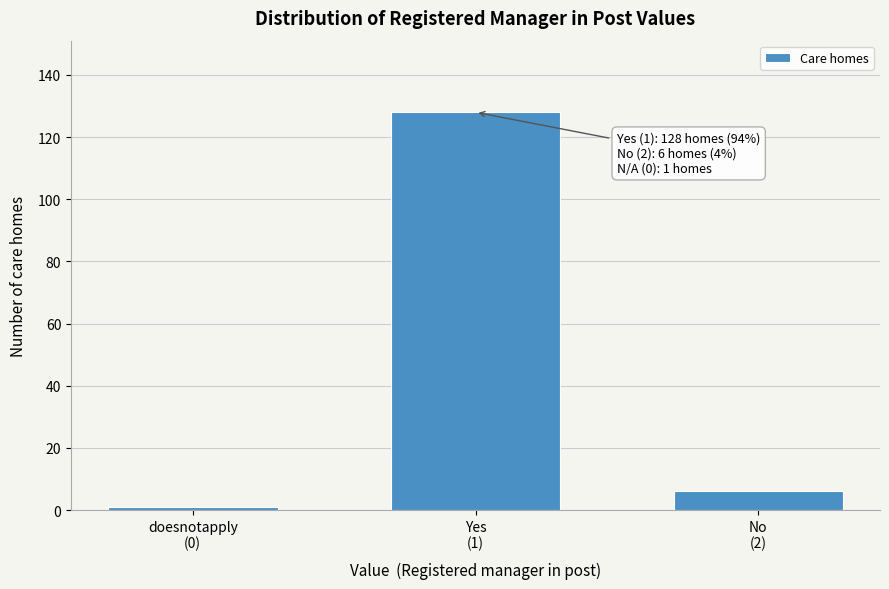

Reading left to right, extract all data points from this chart.

1	128	6